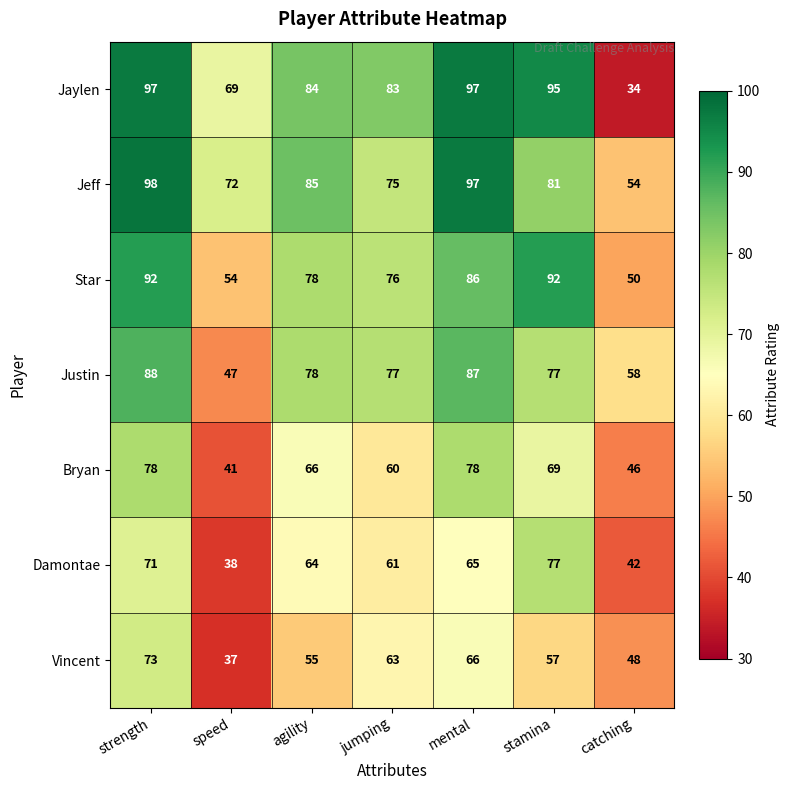

How many series are shown in this chart?

7